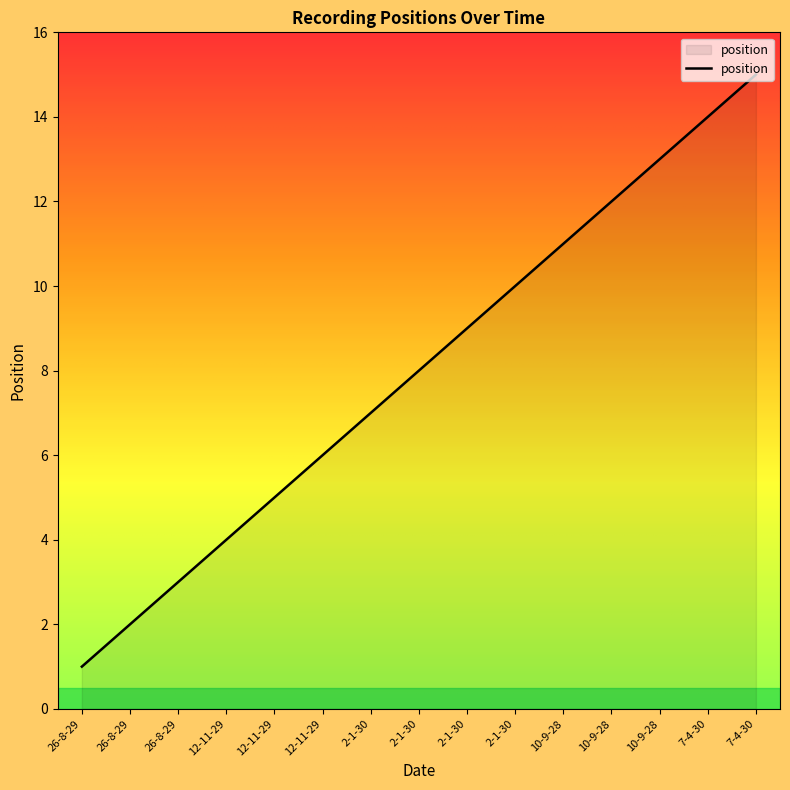

The value at 7-4-30 is 15. True or false?

True